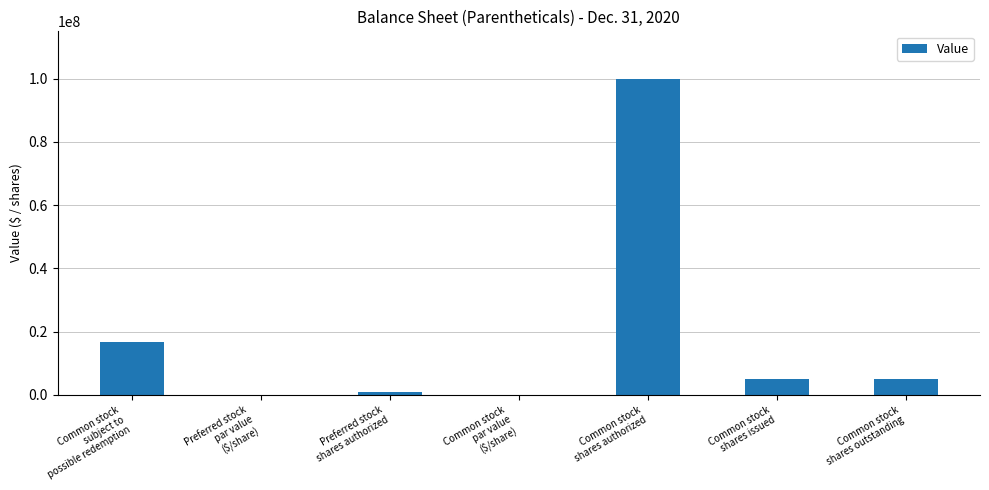

Read the value at Preferred stock
shares authorized.

1000000.0